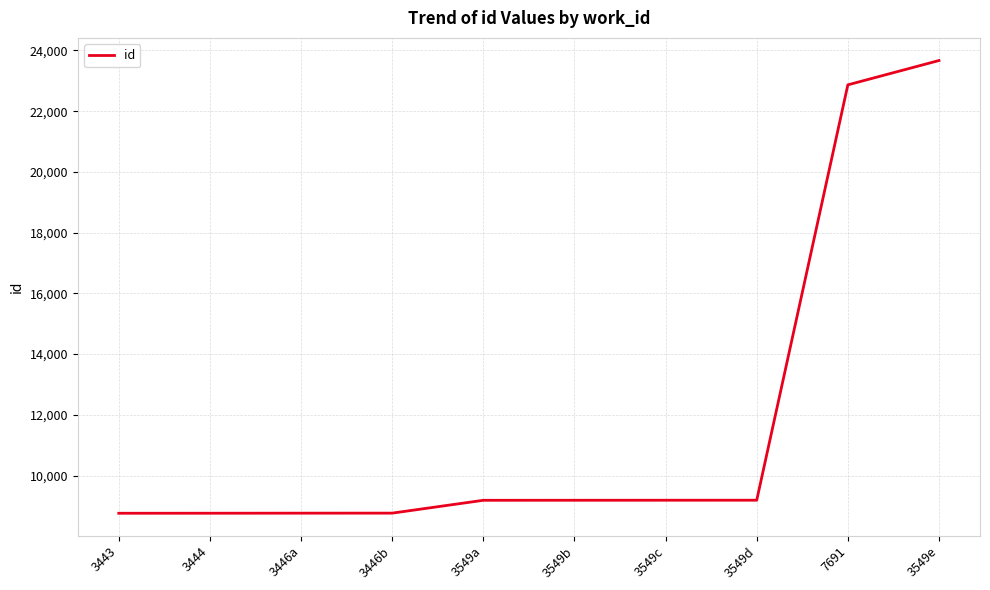

What is the minimum value shown in the chart?

8757